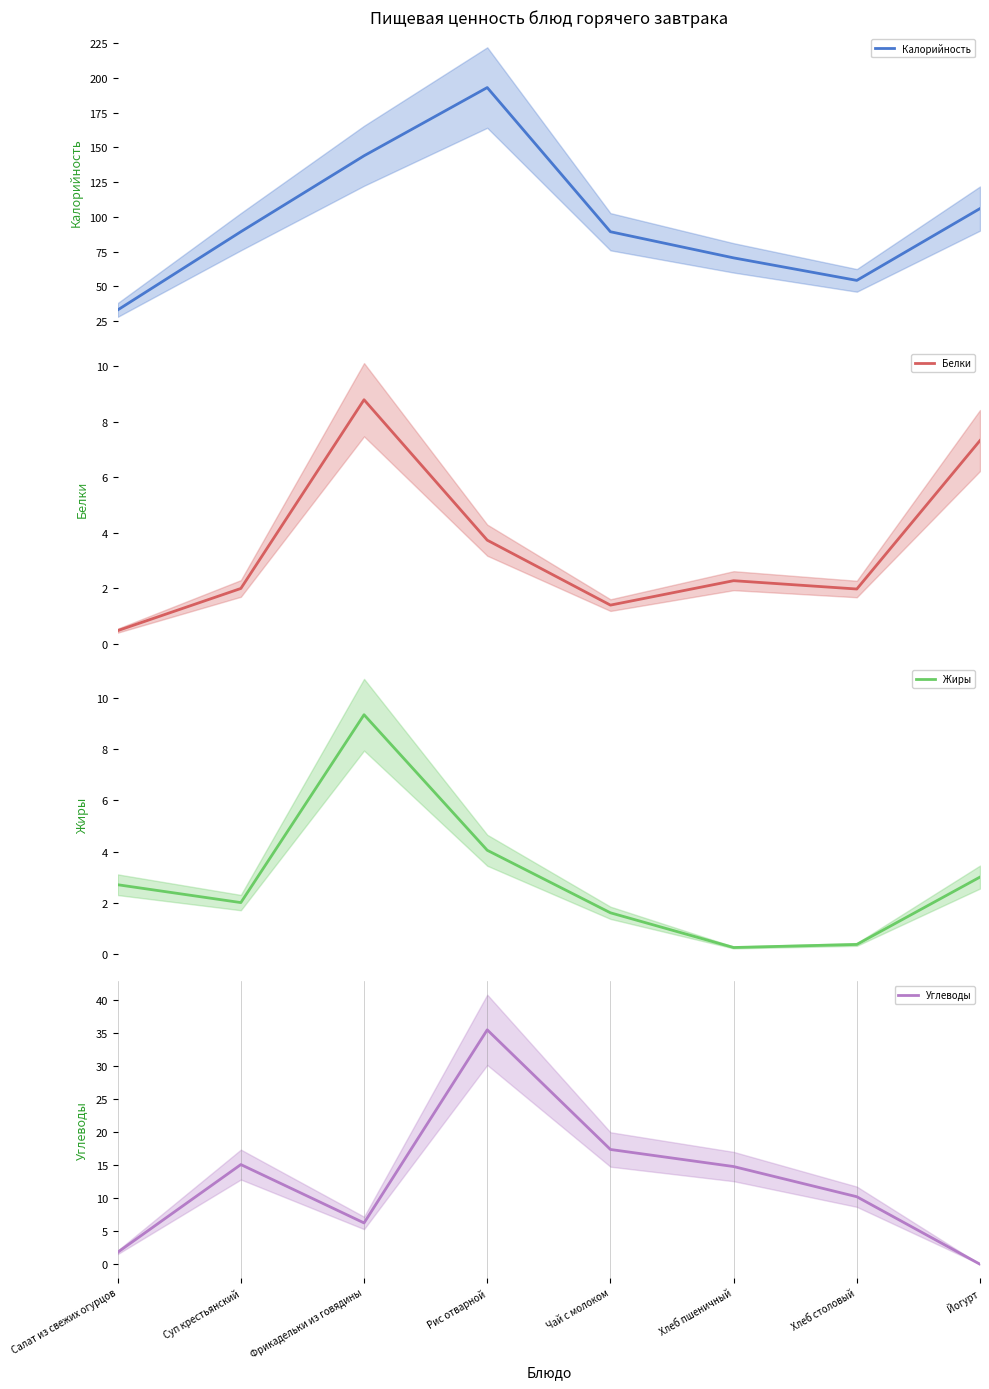

What are all the series names shown in the legend?

Калорийность, Белки, Жиры, Углеводы